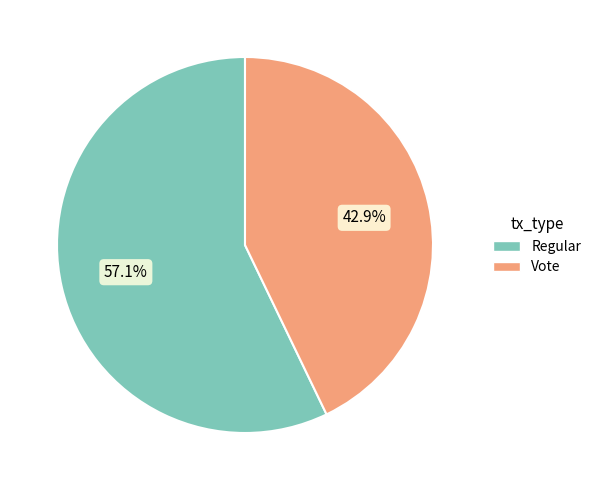

What is the largest slice in the pie chart?

Regular